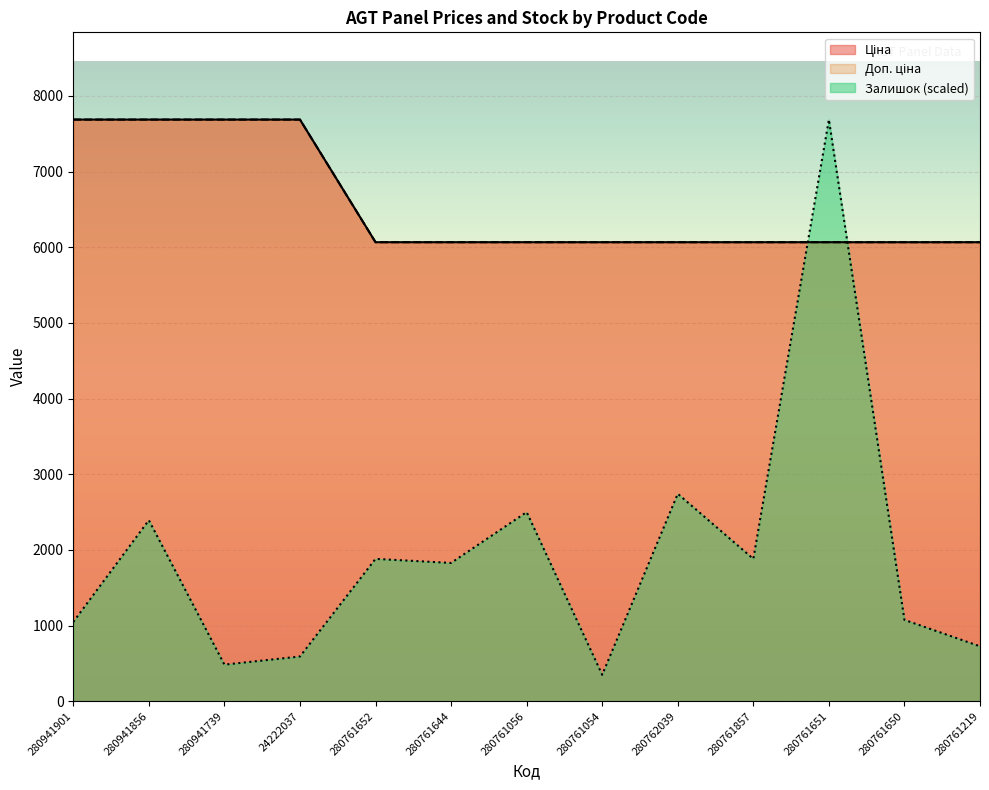

What position from the right is 280941739?

11